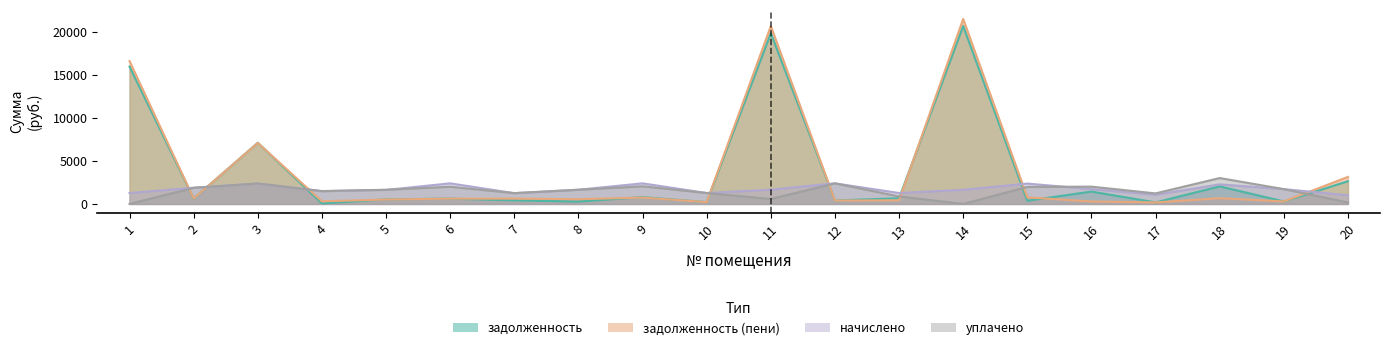

In задолженность, how many points are higher than both neighbors (excluding endpoints)?

7